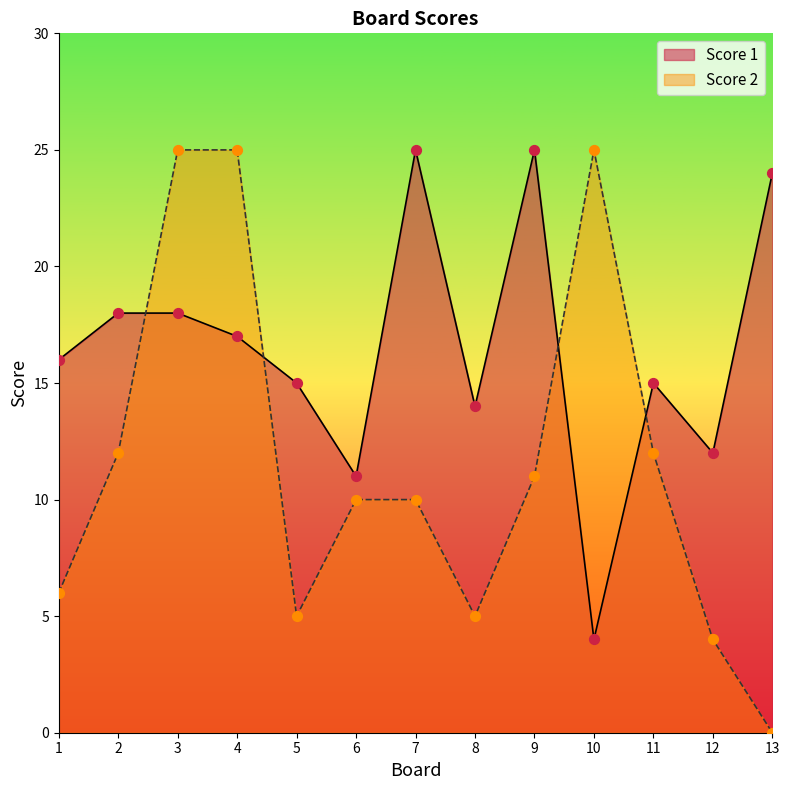

At how many categories does at least one series exceed 12?

11